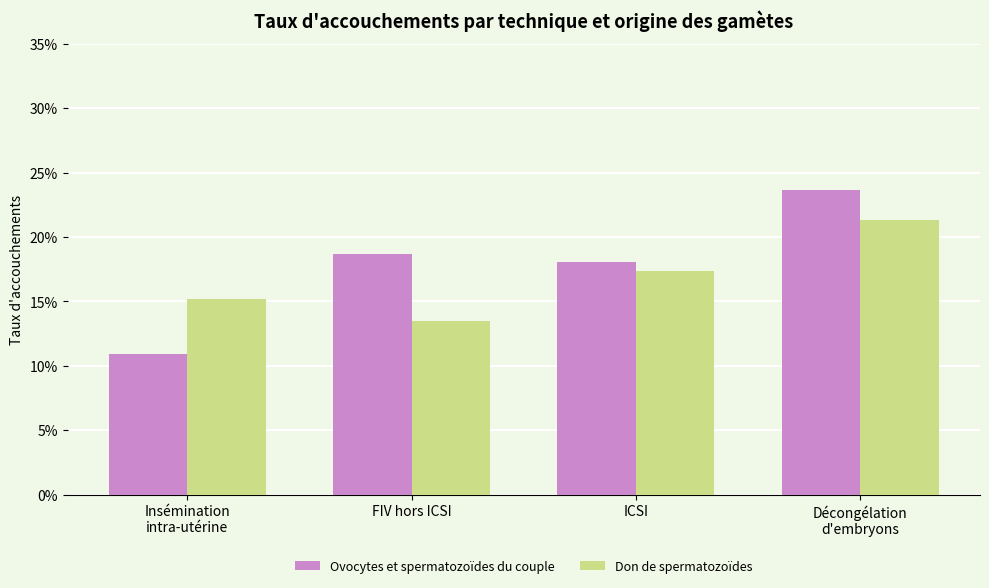

Are the bars grouped side by side (vs. stacked)?

Yes